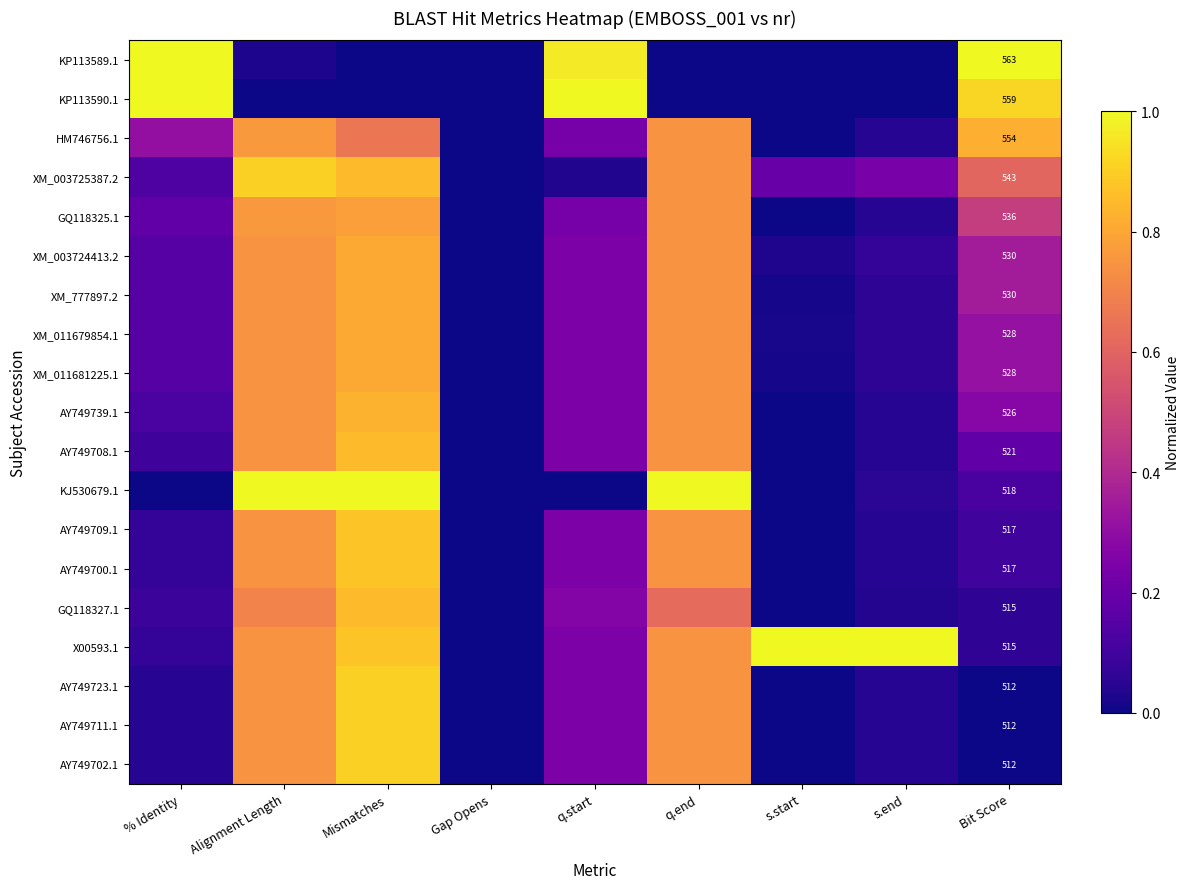

What is the total value across all series at Mismatches?

14.4